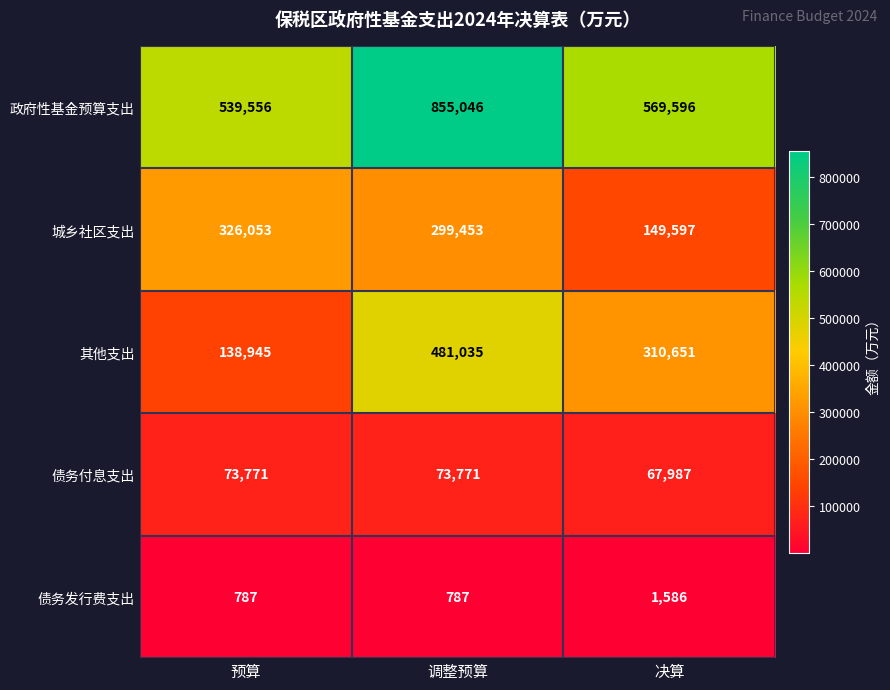

What is the minimum value shown in the chart?

787